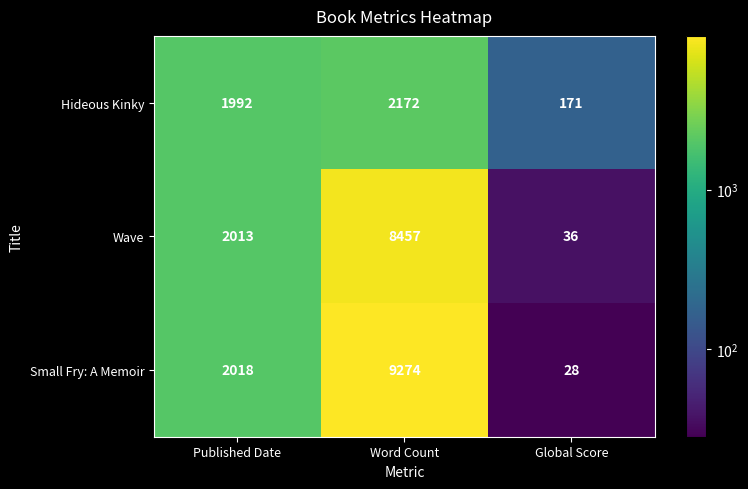

List the series in order of their peak value, lowest first.

Hideous Kinky, Wave, Small Fry: A Memoir